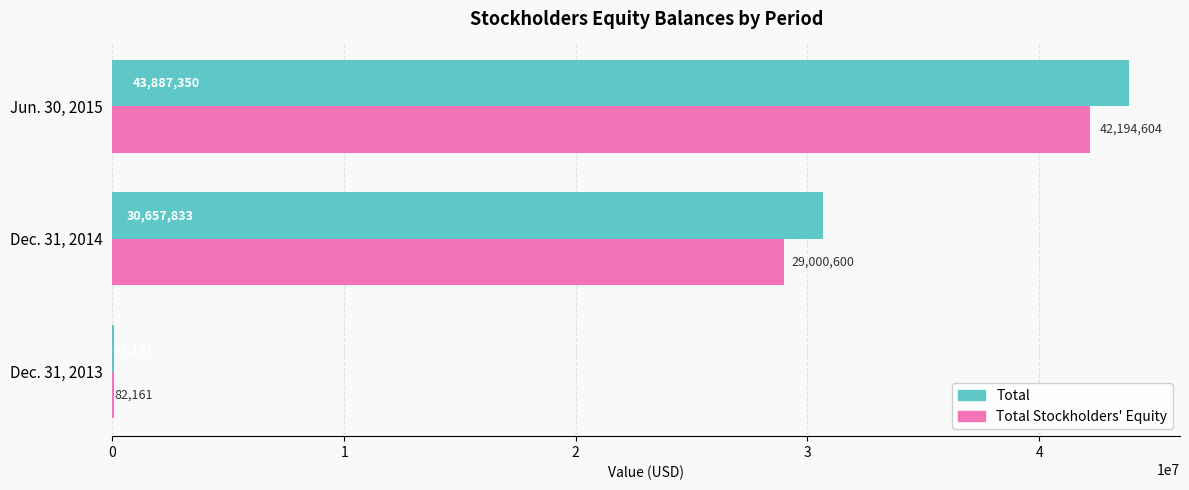

What is the sum of all Total Stockholders' Equity values?

71277365